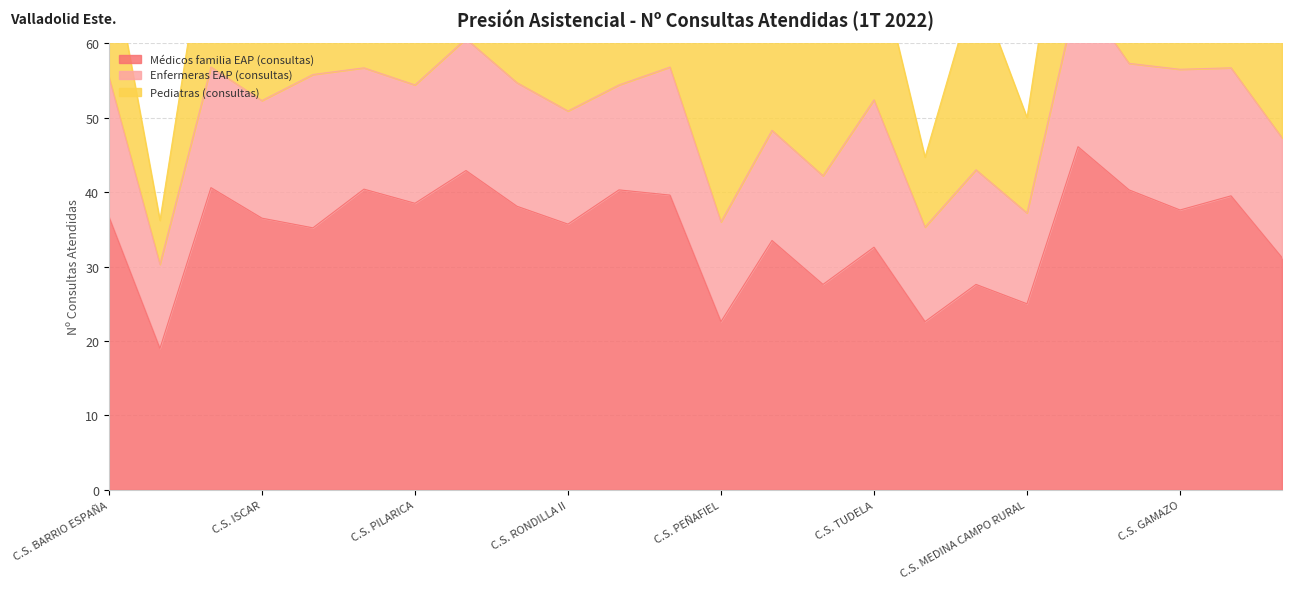

Where do Pediatras (consultas) and Médicos familia EAP (consultas) first cross each other?

C.S. SAN PABLO and C.S. PEÑAFIEL